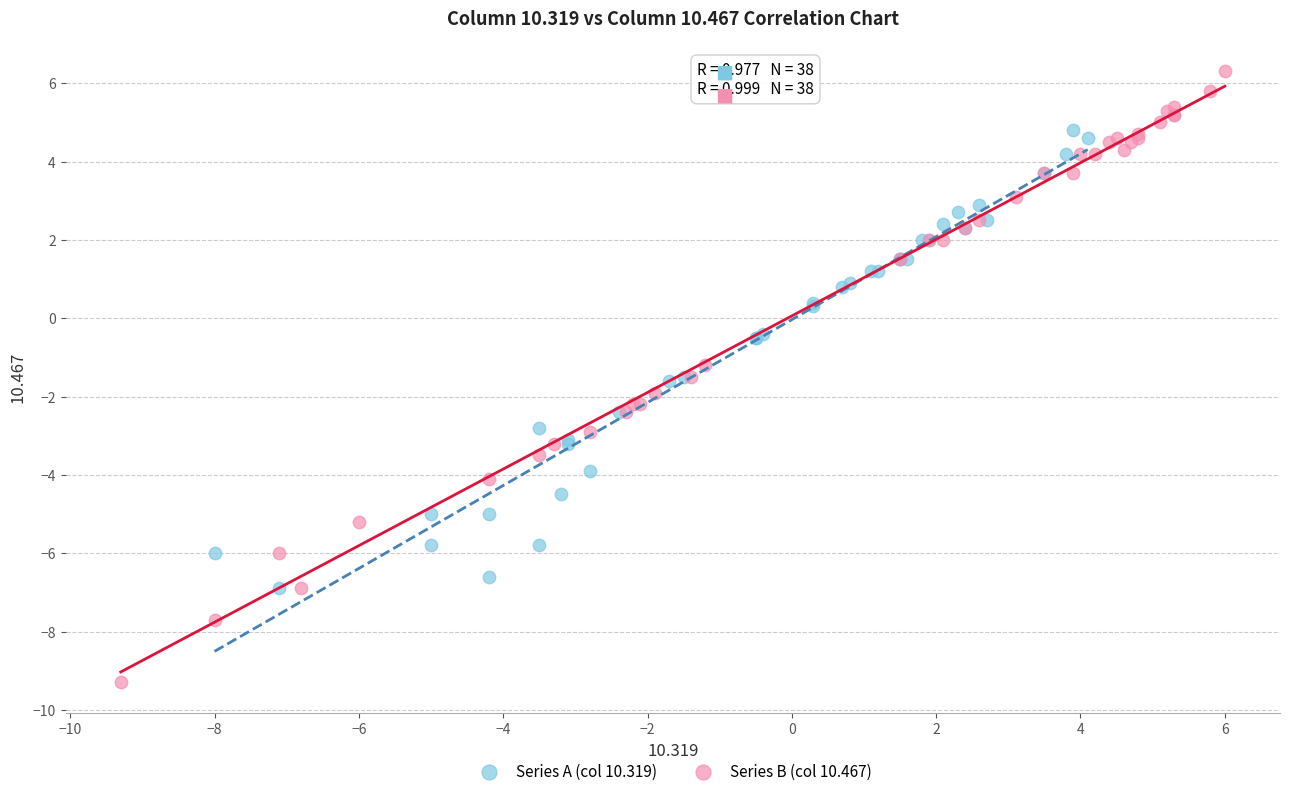

Which series has the largest Y range (max minus min)?

Series B (col 10.467)